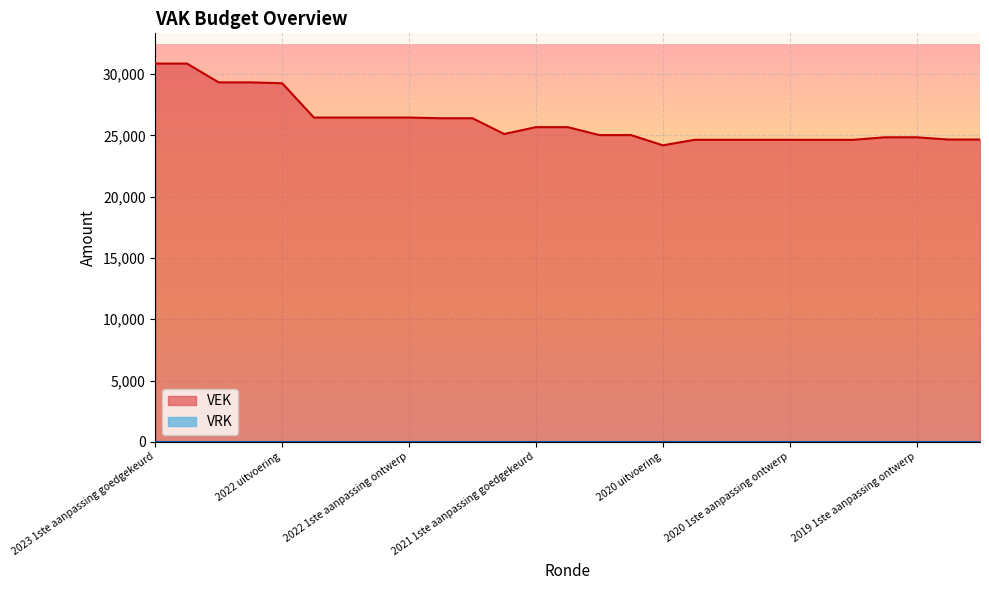

What position from the right is 2022 uitvoering?

23